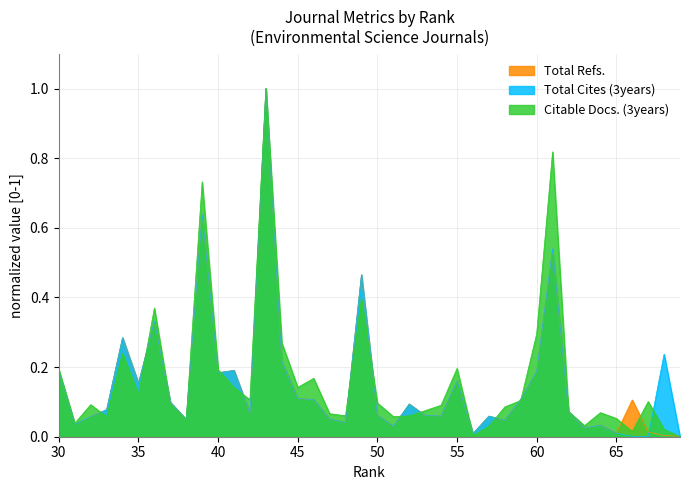

Rank the categories by Total Cites (3years) value from lowest to highest.

69, 67, 66, 56, 65, 63, 51, 64, 31, 48, 58, 38, 47, 32, 57, 54, 53, 50, 42, 62, 33, 52, 37, 46, 59, 45, 35, 55, 40, 60, 30, 41, 44, 68, 34, 36, 49, 61, 39, 43